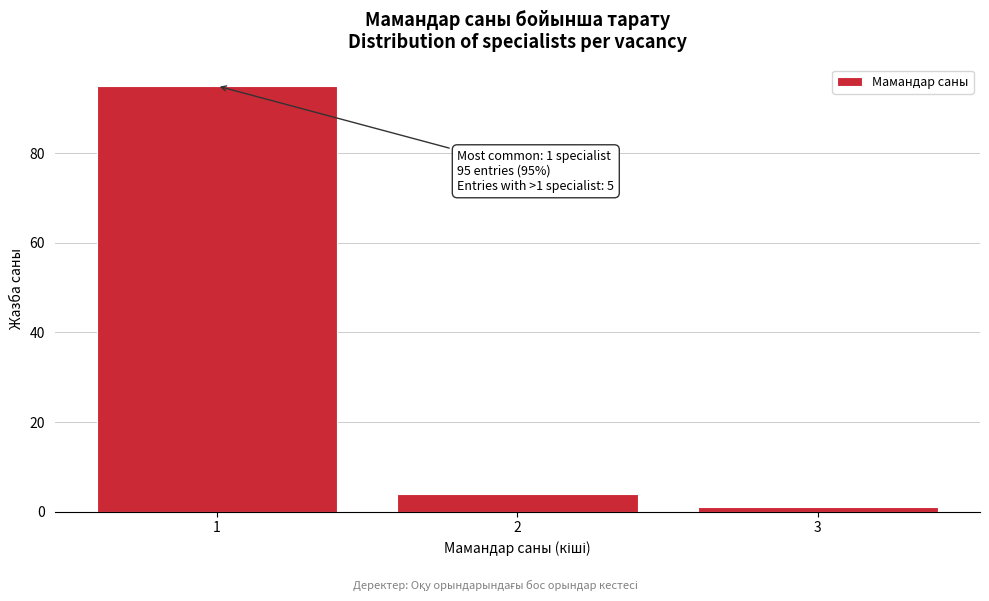

Reading right to left, list all the values displayed in this chart.

1	4	95